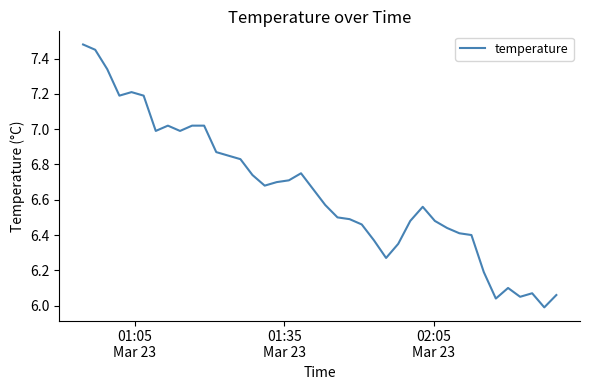

How many lines are shown in the chart?

1